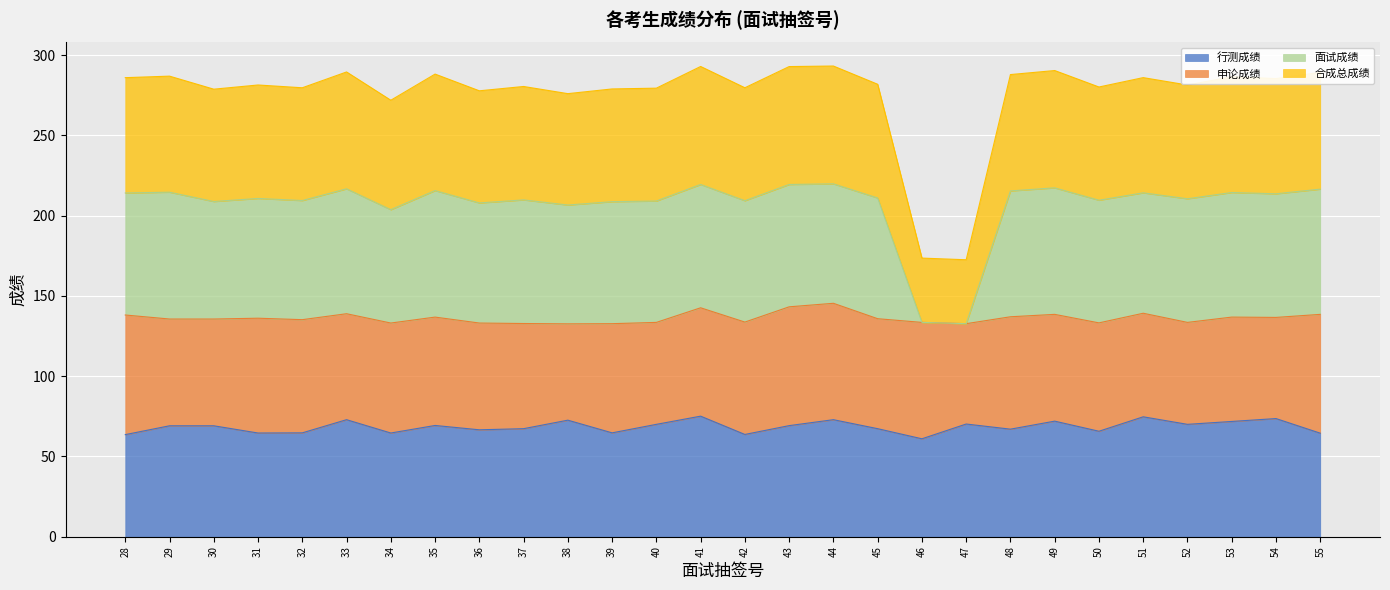

What is the lowest value of the 行测成绩 series?

61.0